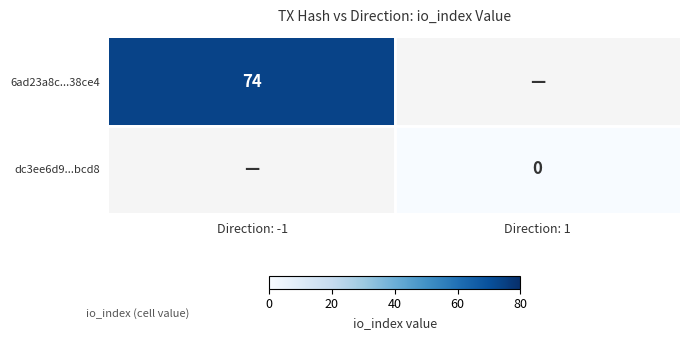

Is it true that 6ad23a8c...38ce4 equals 97 at Direction: -1?

False